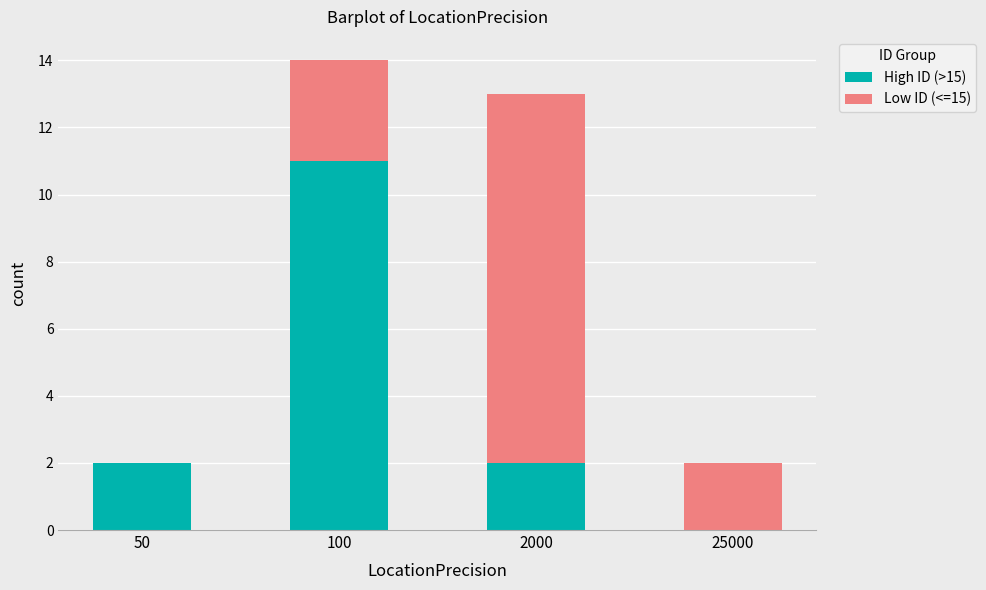

What is the total value across all series at 2000?

13